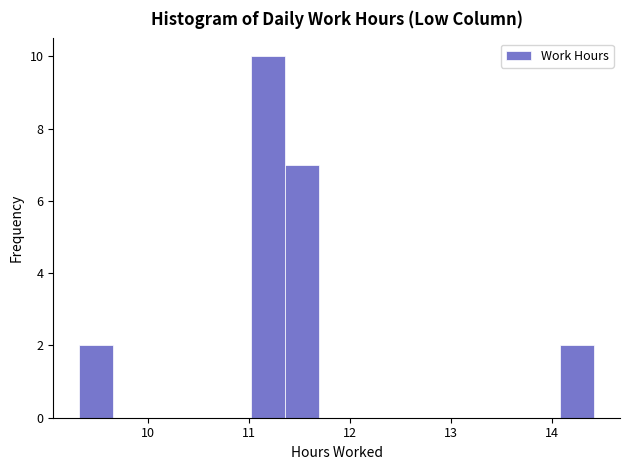

Read against the x-axis, roughly where is the centre of the tallest bar?

11.2